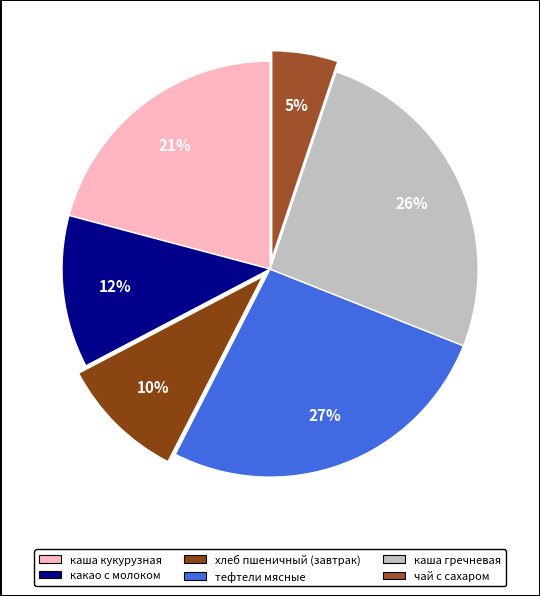

To the nearest percent, what percentage of the pie is какао с молоком?

12%